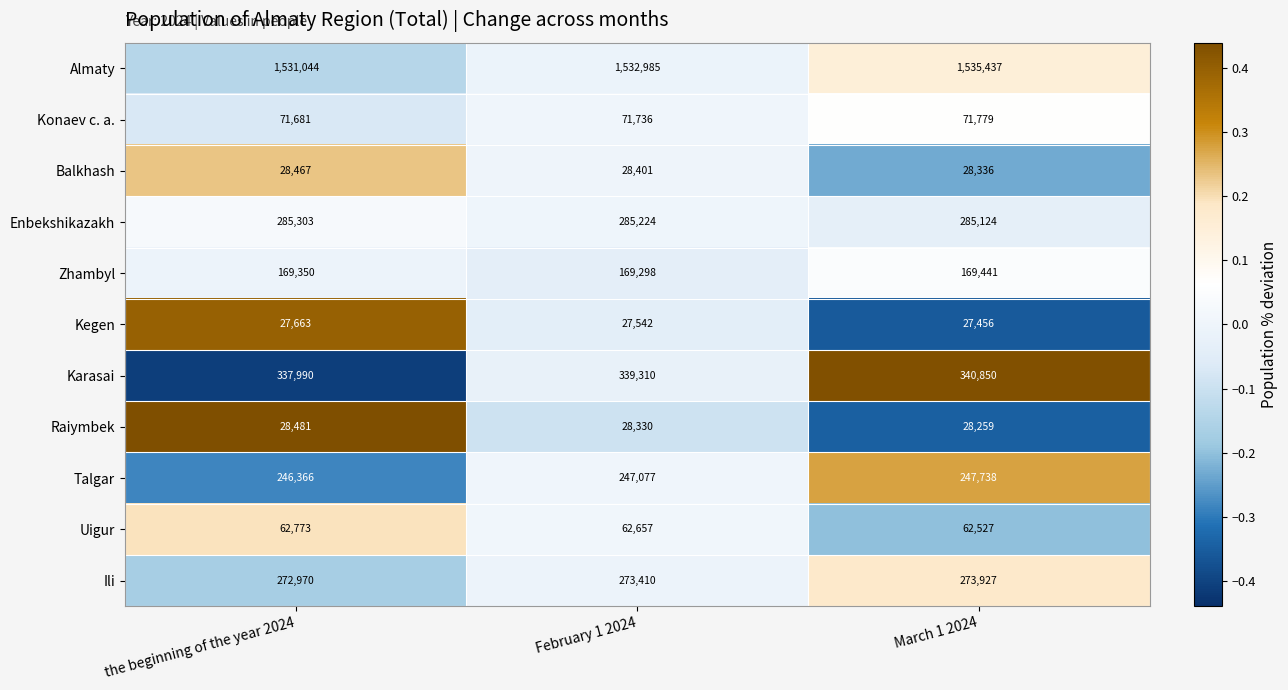

What is the difference between the second highest and minimum values in the Ili series?

440